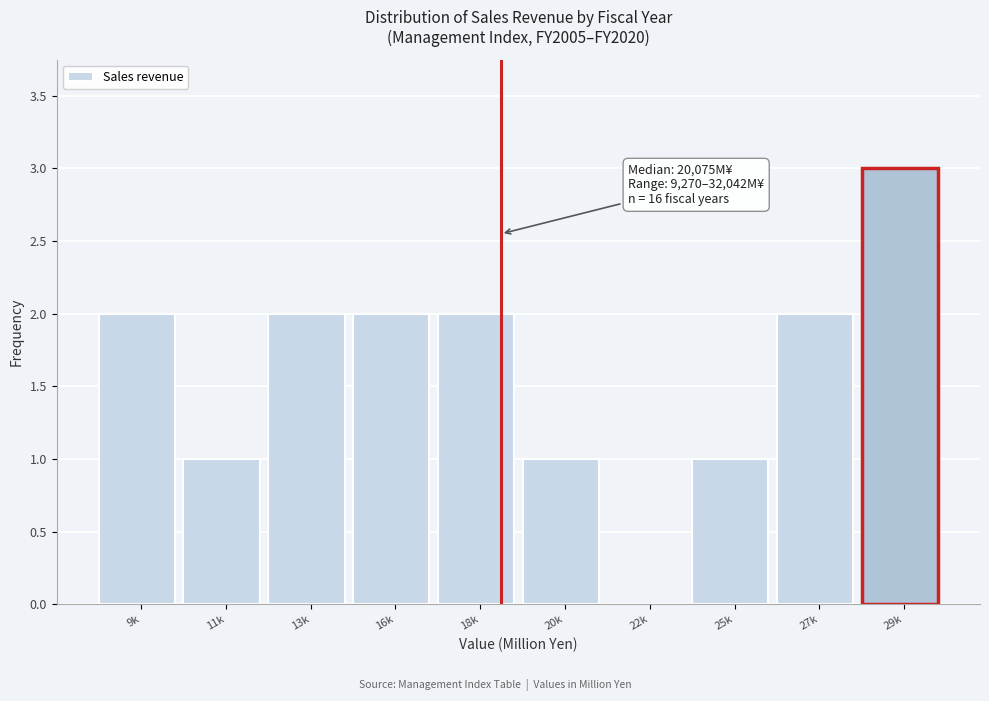

Reading left to right, what are all the values shown in this chart?

9k=2	11k=1	13k=2	16k=2	18k=2	20k=1	22k=0	25k=1	27k=2	29k=3